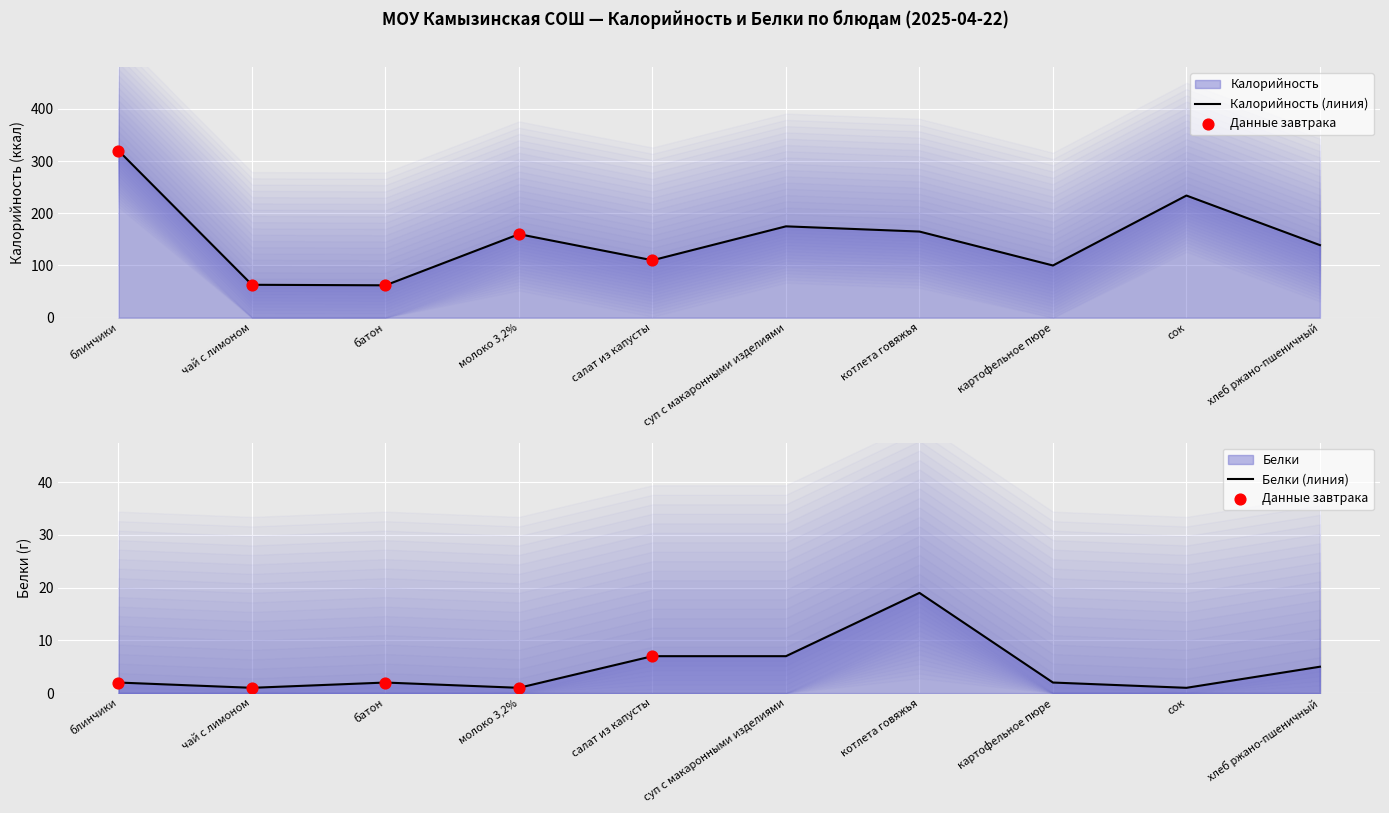

Which series has the largest total across all categories?

Калорийность